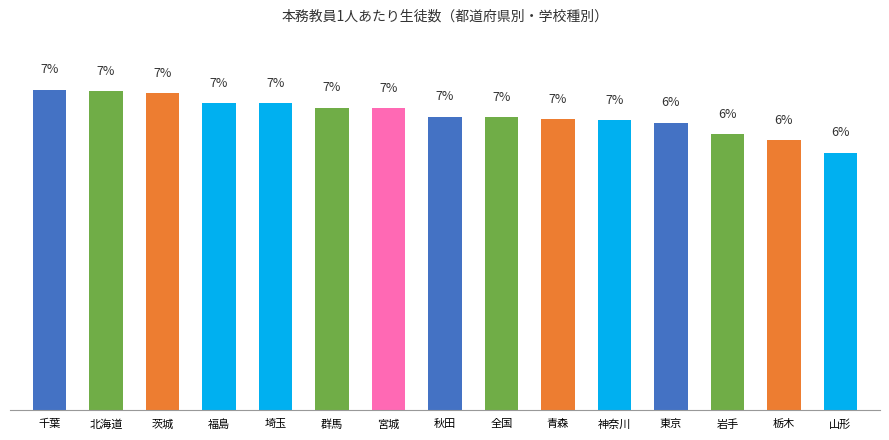

Rank the categories by value from highest to lowest.

千葉, 北海道, 茨城, 福島, 埼玉, 群馬, 宮城, 秋田, 全国, 青森, 神奈川, 東京, 岩手, 栃木, 山形